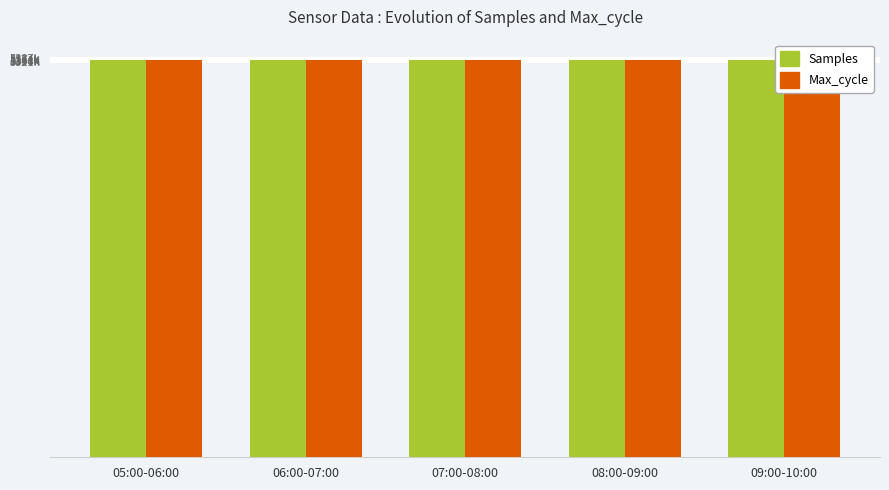

What is the label of the 3rd bar from the right?

07:00-08:00